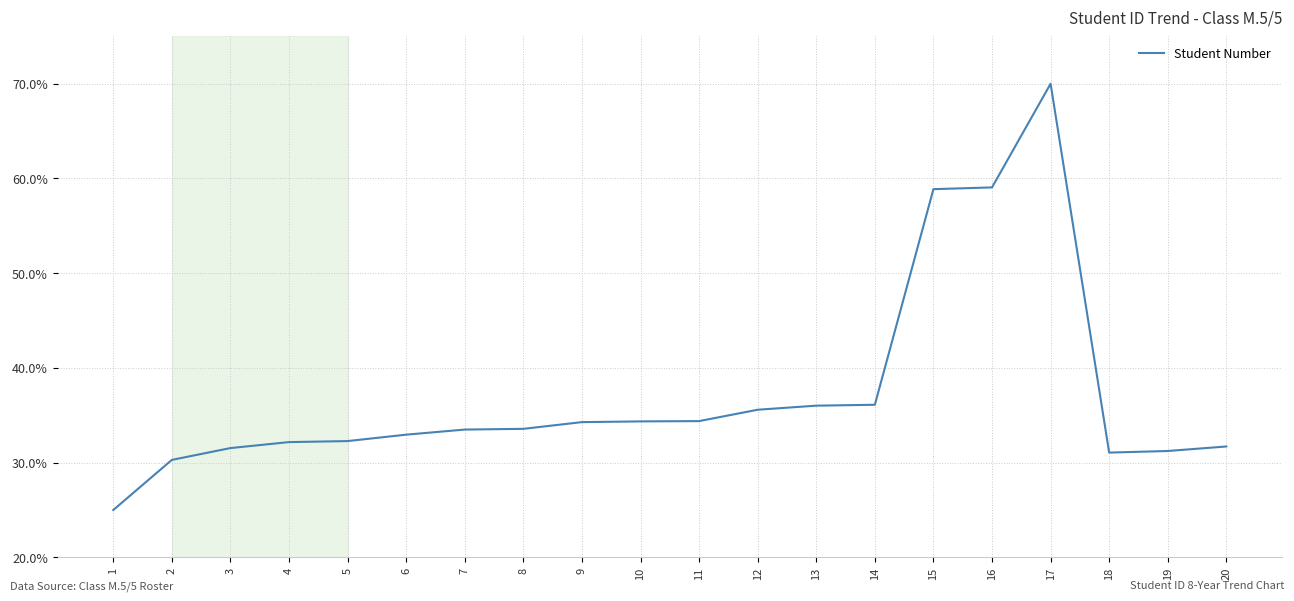

What is the change in value from 2 to 13?

+5.7